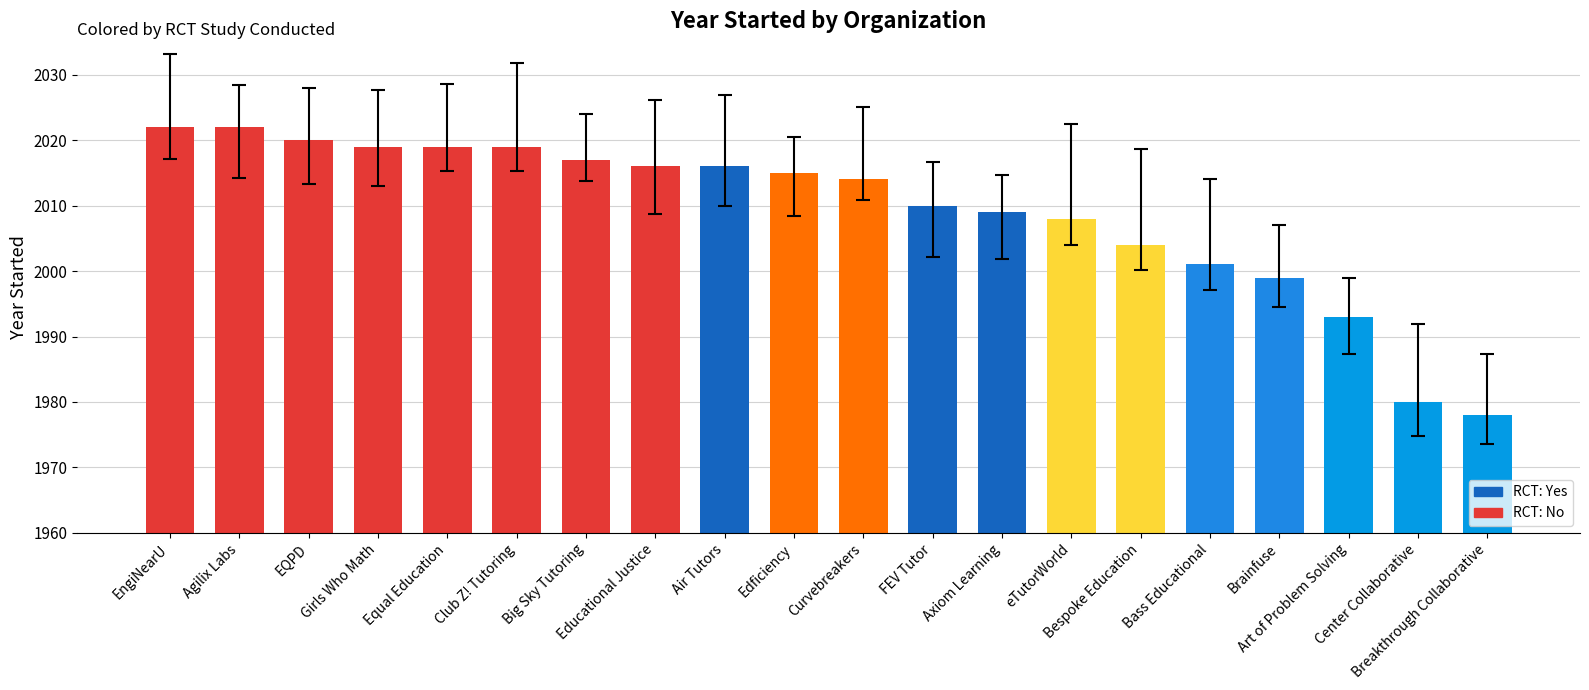

Reading left to right, list all the values displayed in this chart.

2022	2022	2020	2019	2019	2019	2017	2016	2016	2015	2014	2010	2009	2008	2004	2001	1999	1993	1980	1978